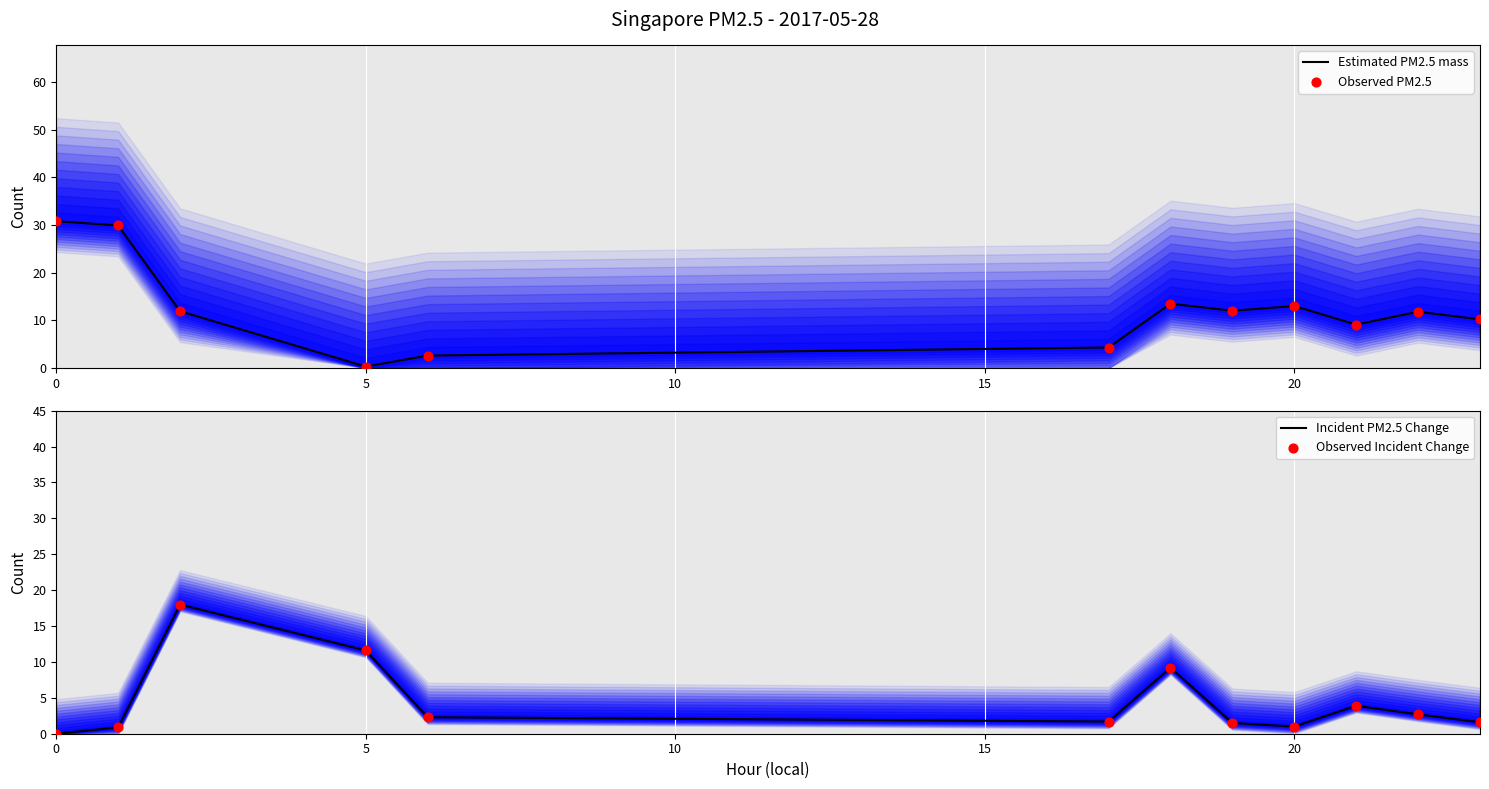

At how many categories does at least one series exceed 20?

2